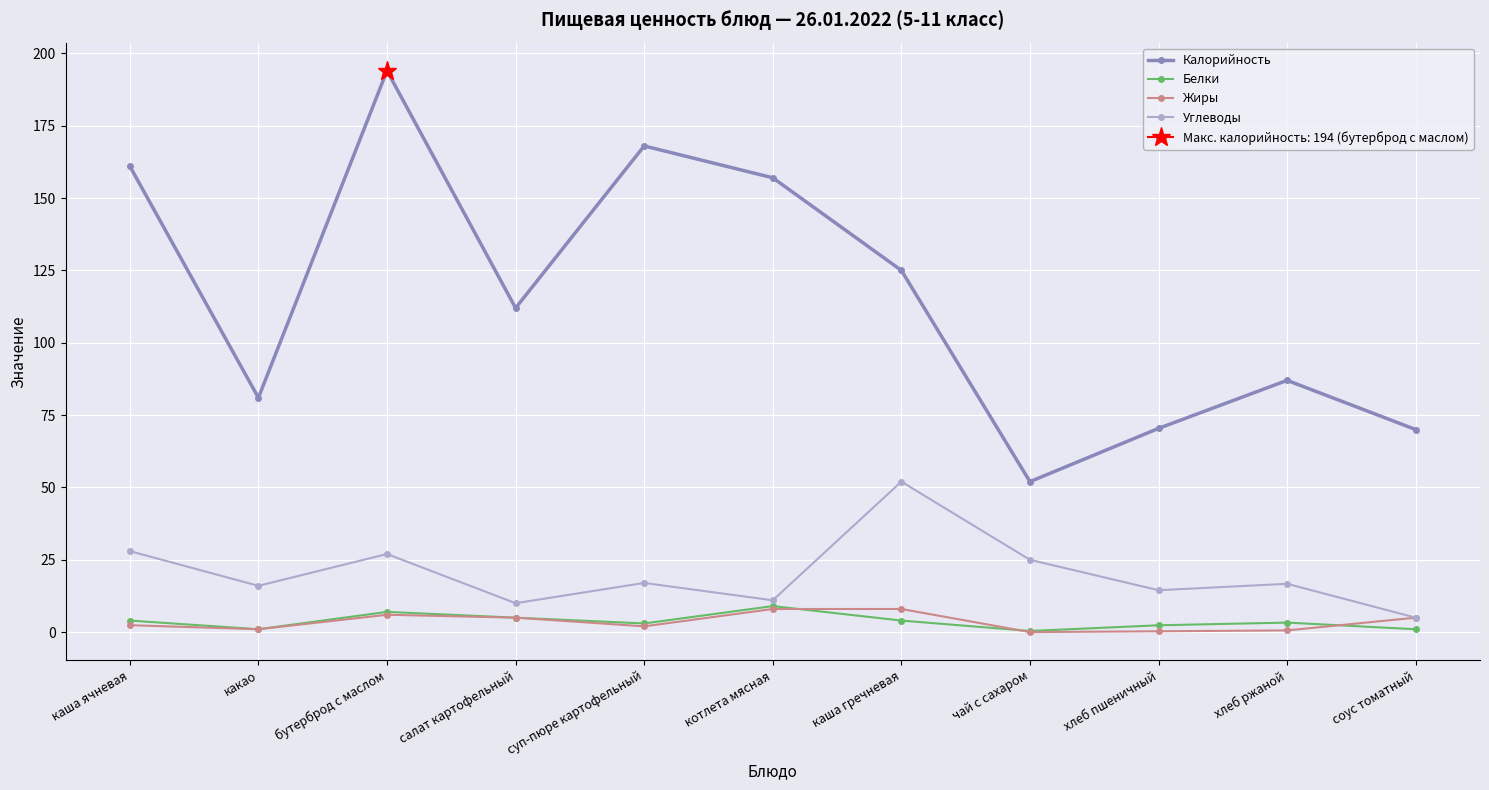

What is the value of the Жиры point at the 7th from the left?

8.0